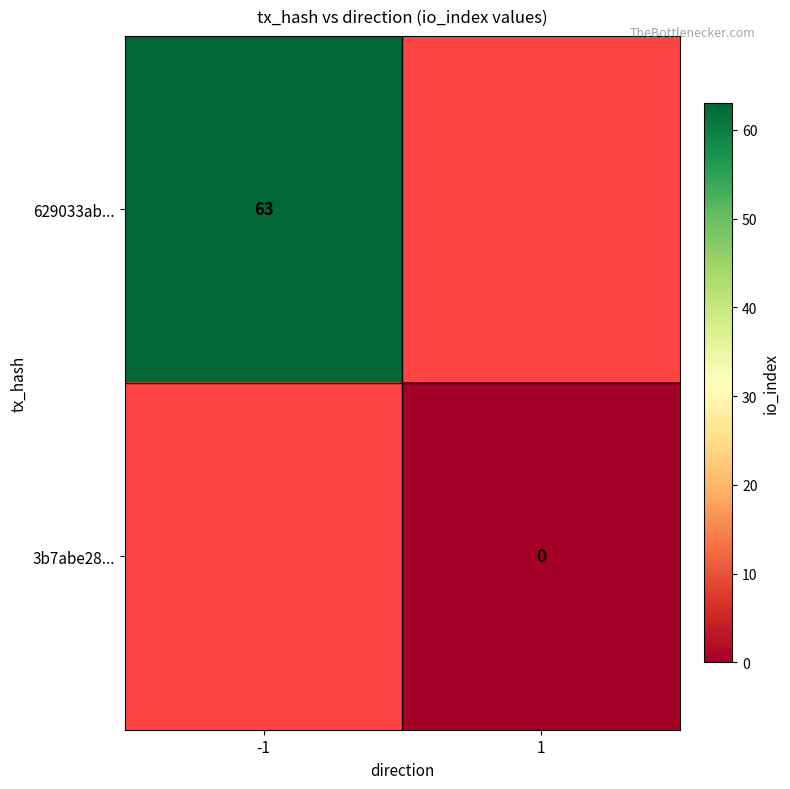

The value of 629033ab... at -1 is 63. True or false?

True